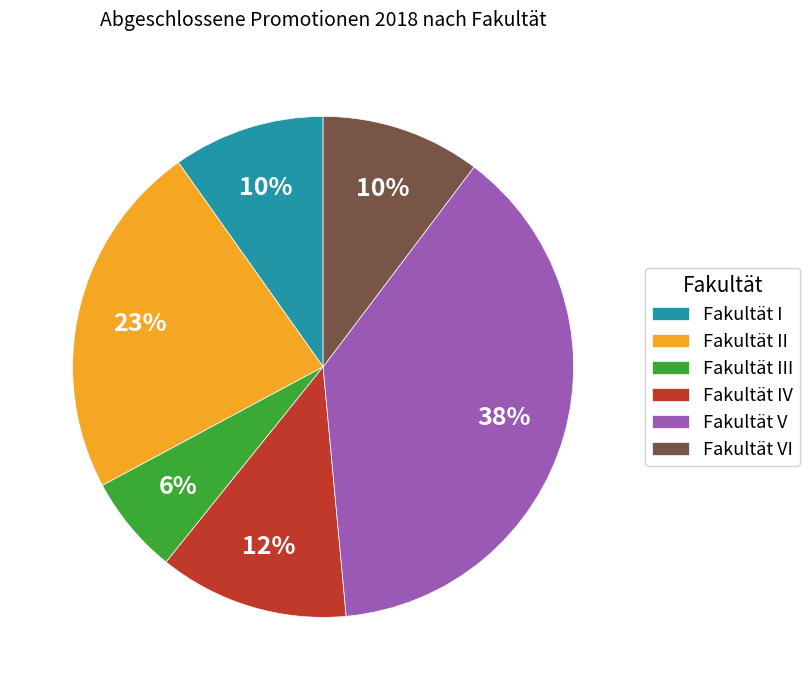

Is it true that Fakultät V is 49% of the pie?

False